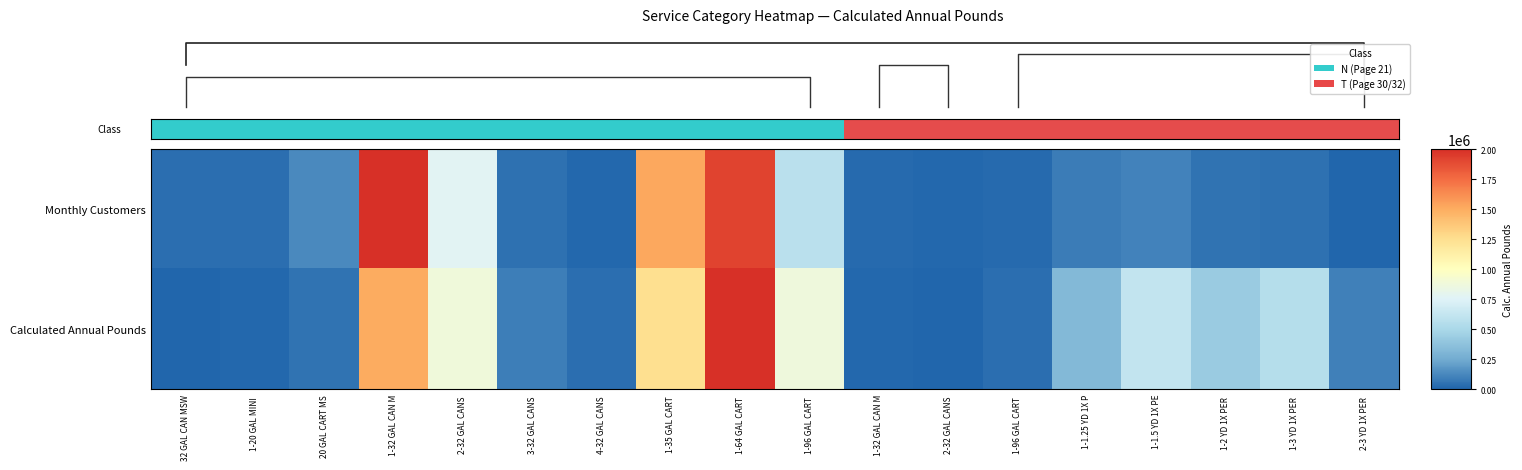

Is it true that Monthly Customers equals 0.0 at 1-32 GAL CAN M?

True